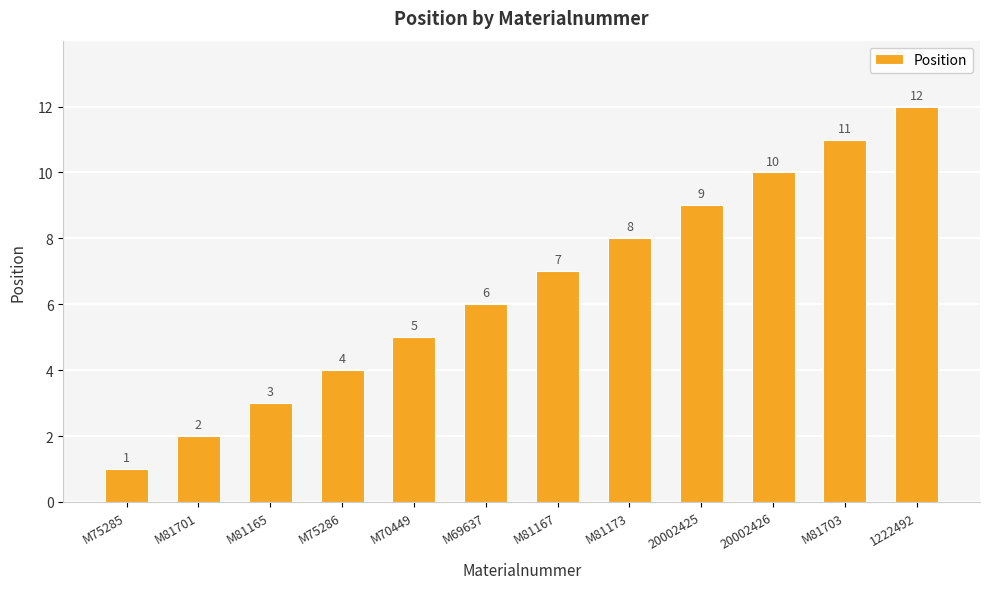

Where is the data nearest to the value 6?

M69637